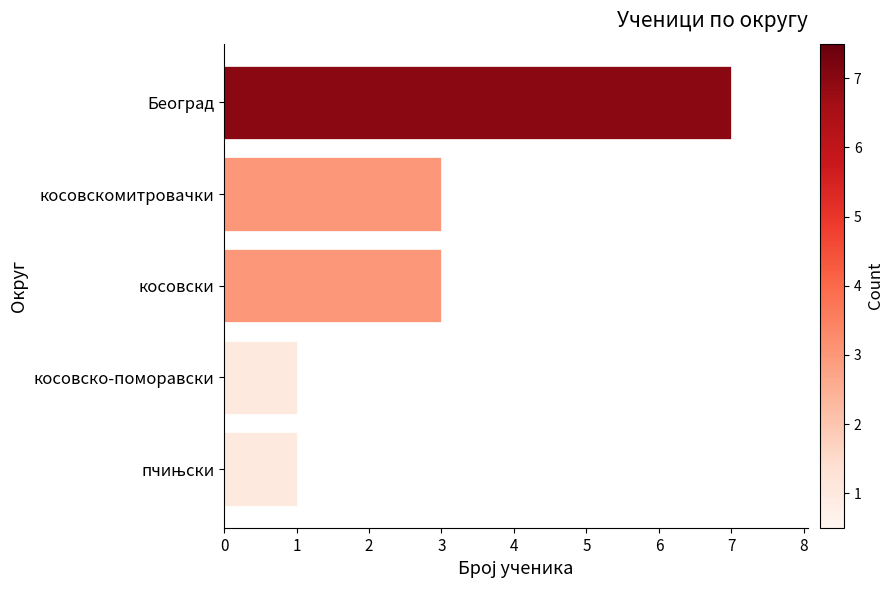

Reading bottom to top, what are all the values shown in this chart?

1	1	3	3	7